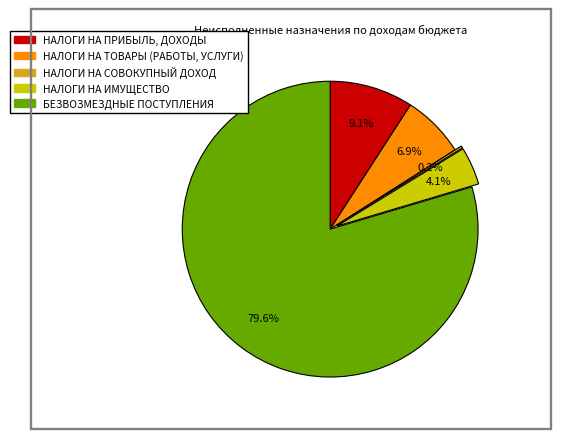

To the nearest percent, what portion does НАЛОГИ НА ПРИБЫЛЬ, ДОХОДЫ represent?

9%